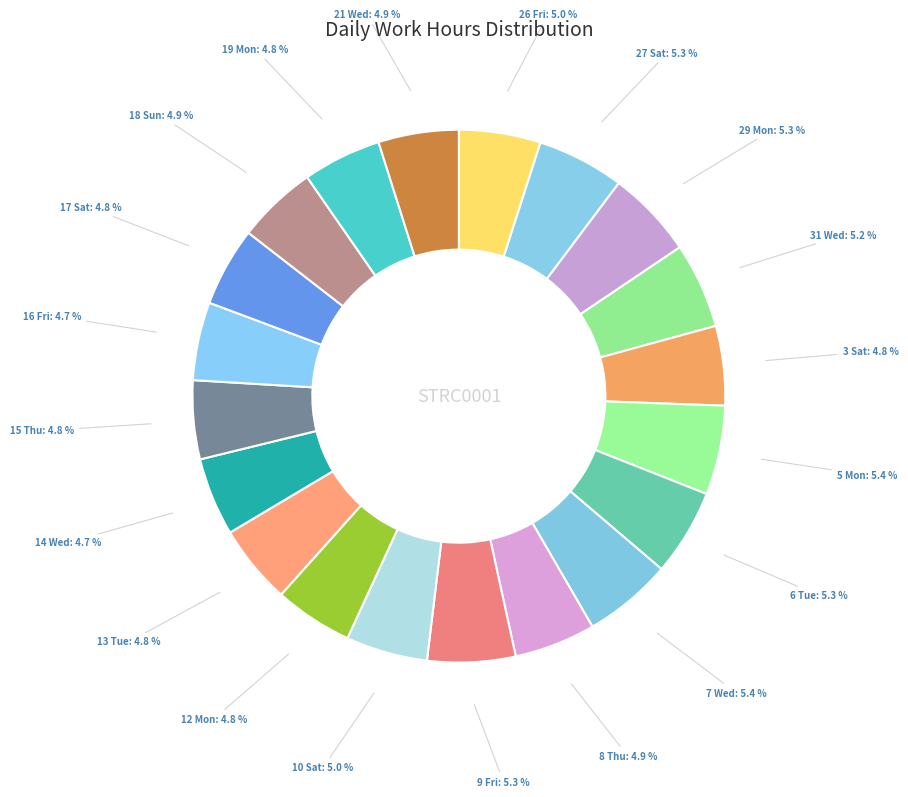

Is it true that 13 Tue is 5% of the pie?

True